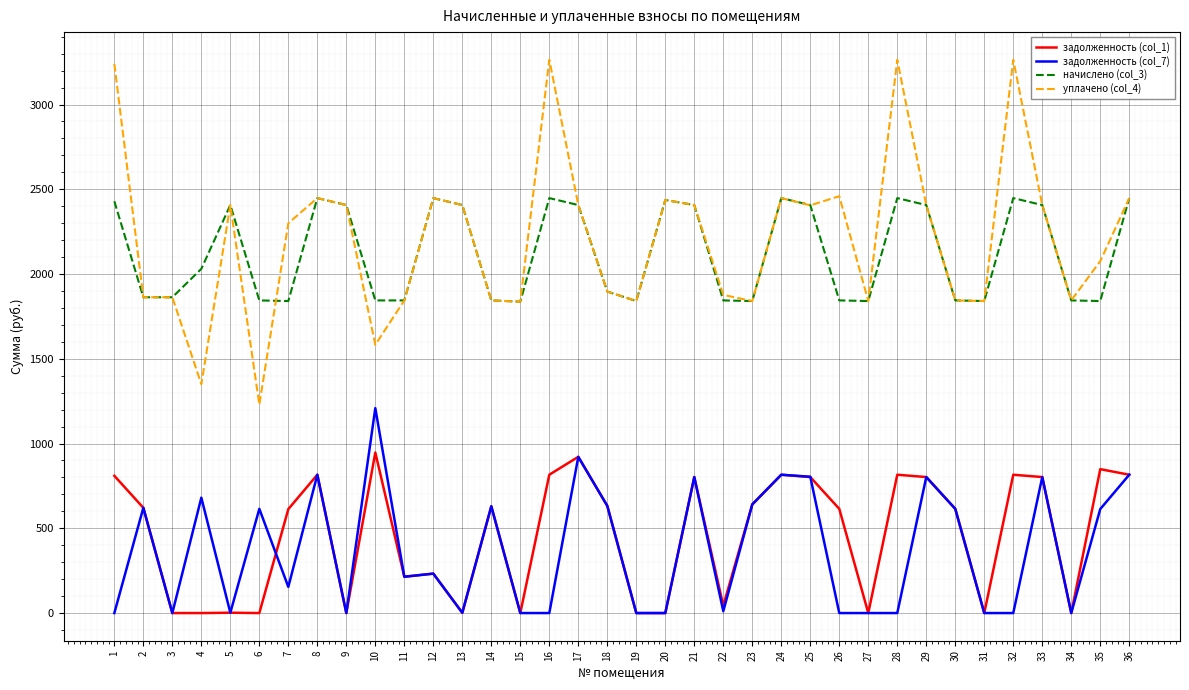

What is the sum of all уплачено (col_4) values?

79587.4